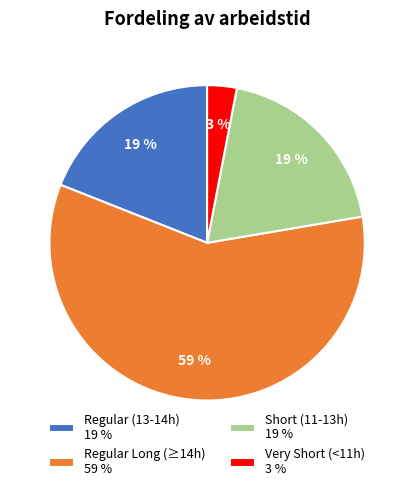

True or false: Regular (13-14h) 19 % accounts for 14% of the total.

False